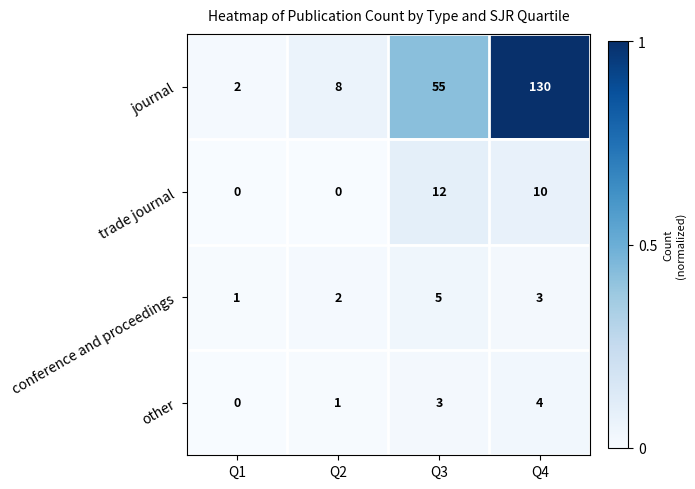

What is the approximate value of conference and proceedings at Q4?

3